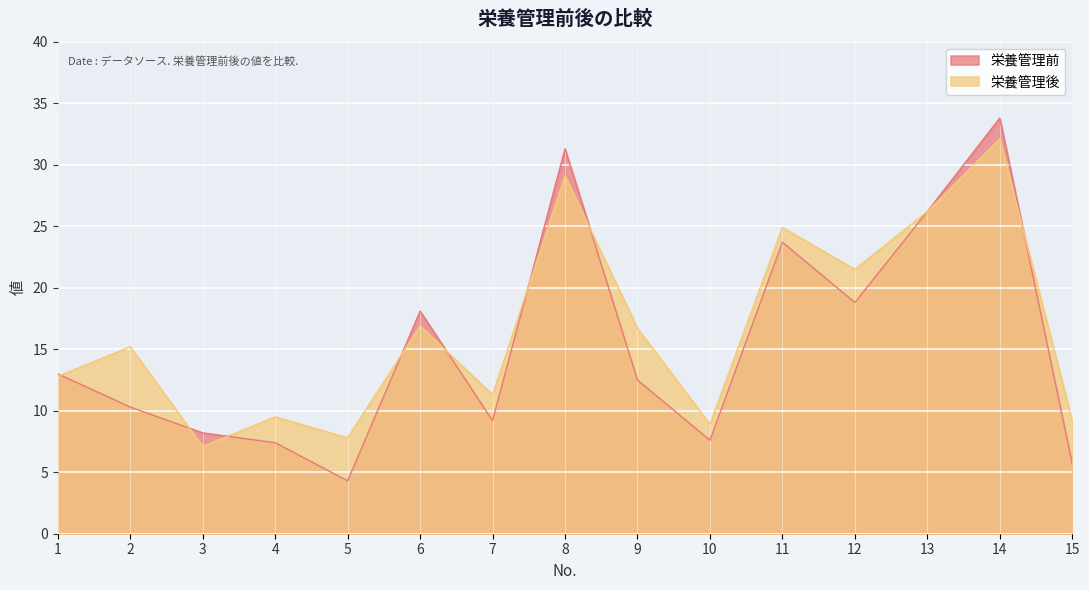

At 15, list the series in order from smallest to largest.

栄養管理前, 栄養管理後